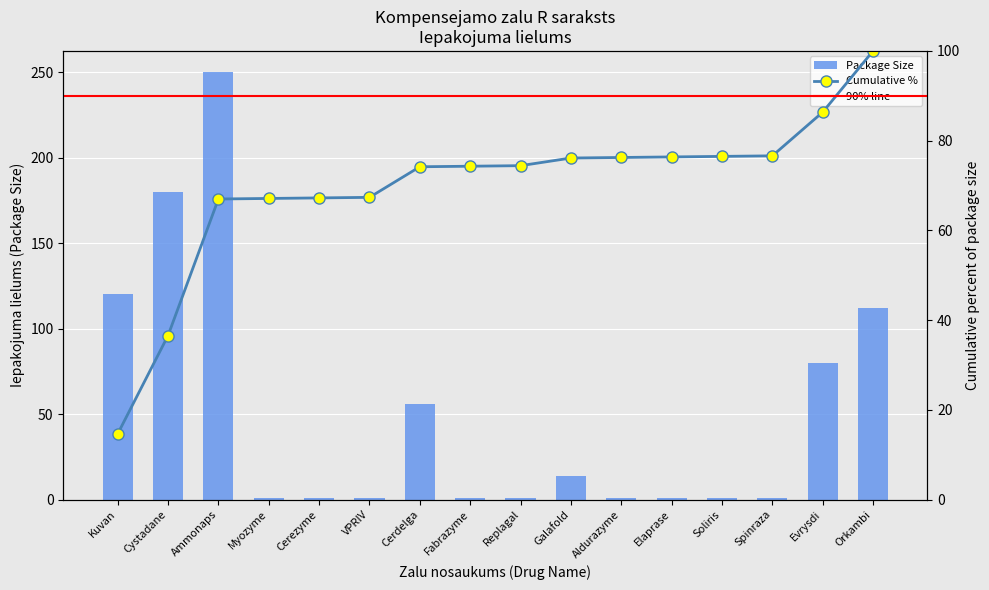

At which label is the value closest to 125?

Kuvan